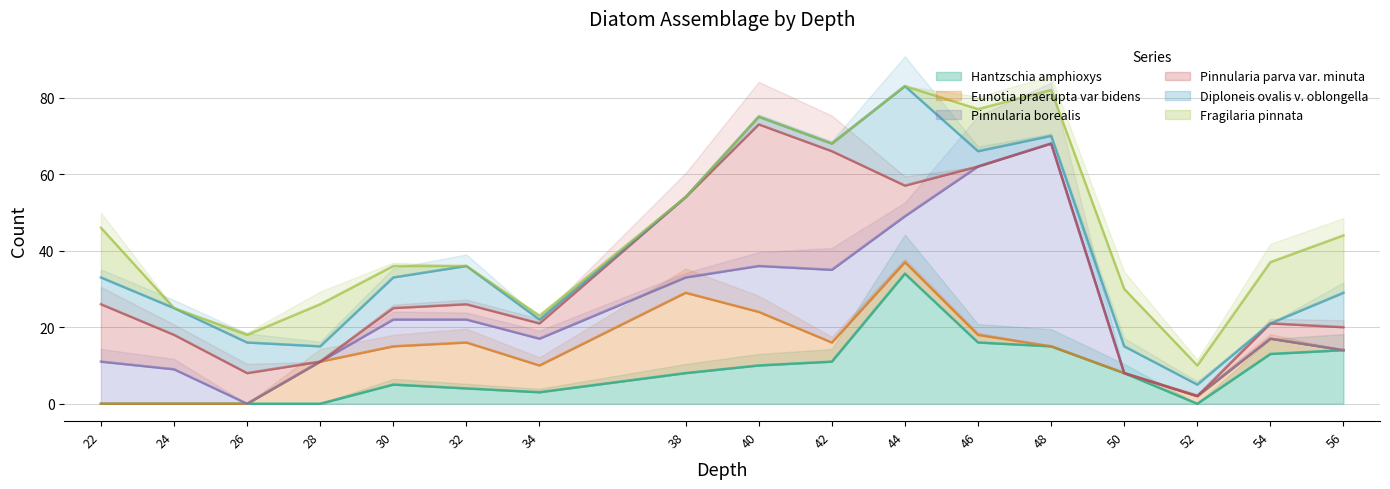

True or false: Eunotia praerupta var bidens has more than 1 interior local peaks.

True